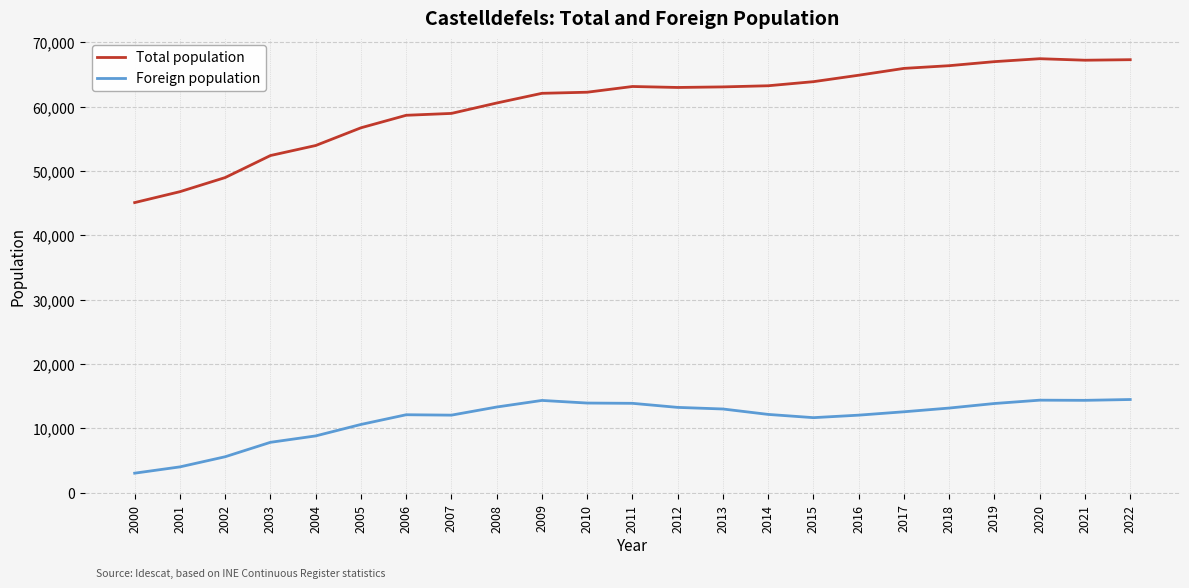

Which series has the widest spread of values?

Total population